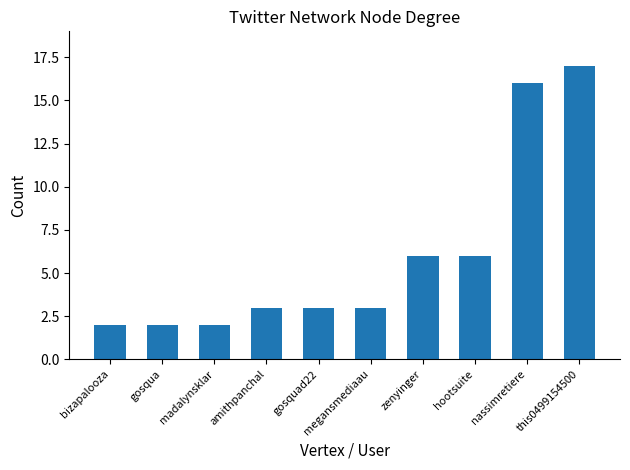

Read the value at gosquad22.

3